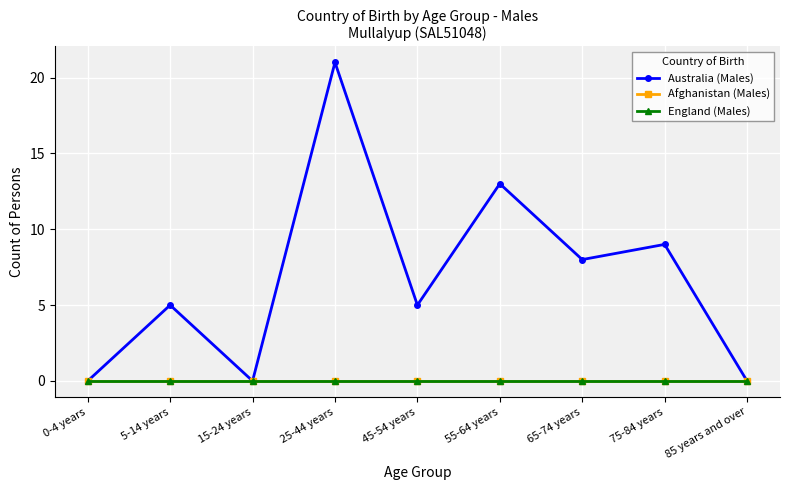

What is the difference between the highest and lowest values at 25-44 years?

21